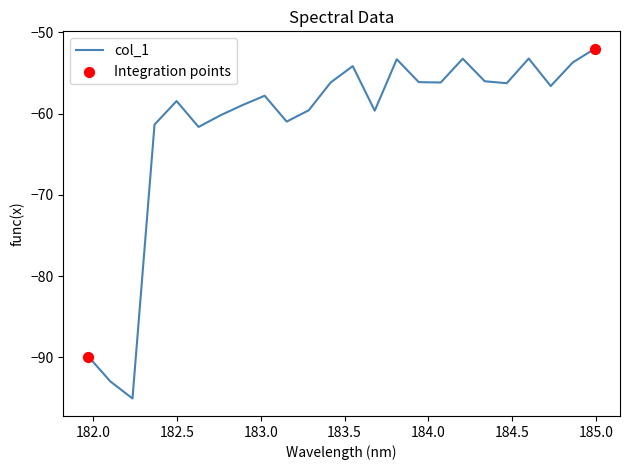

What is the greatest value displayed?

-52.0